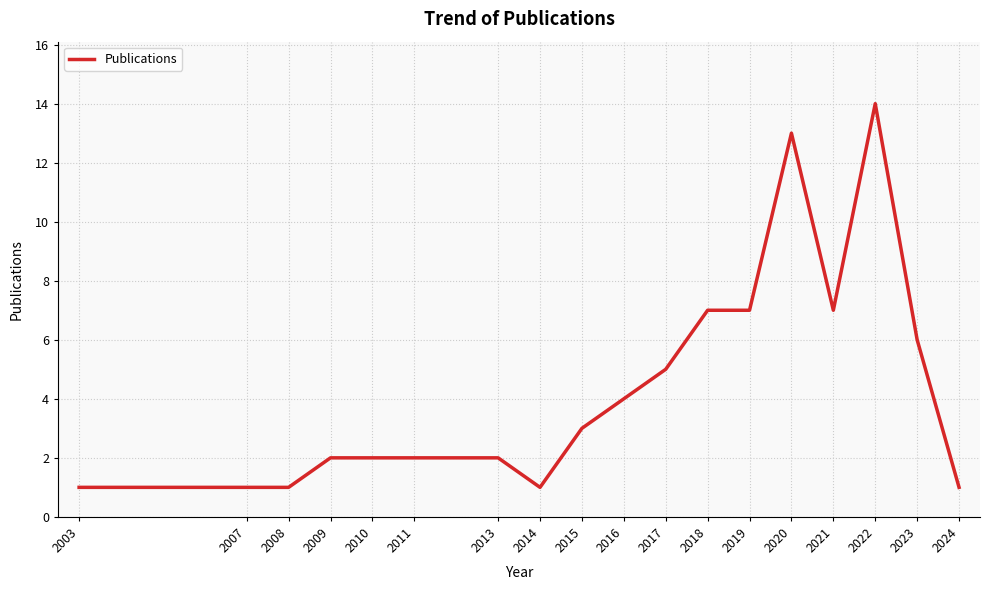

What is the difference between the maximum and minimum values?

13